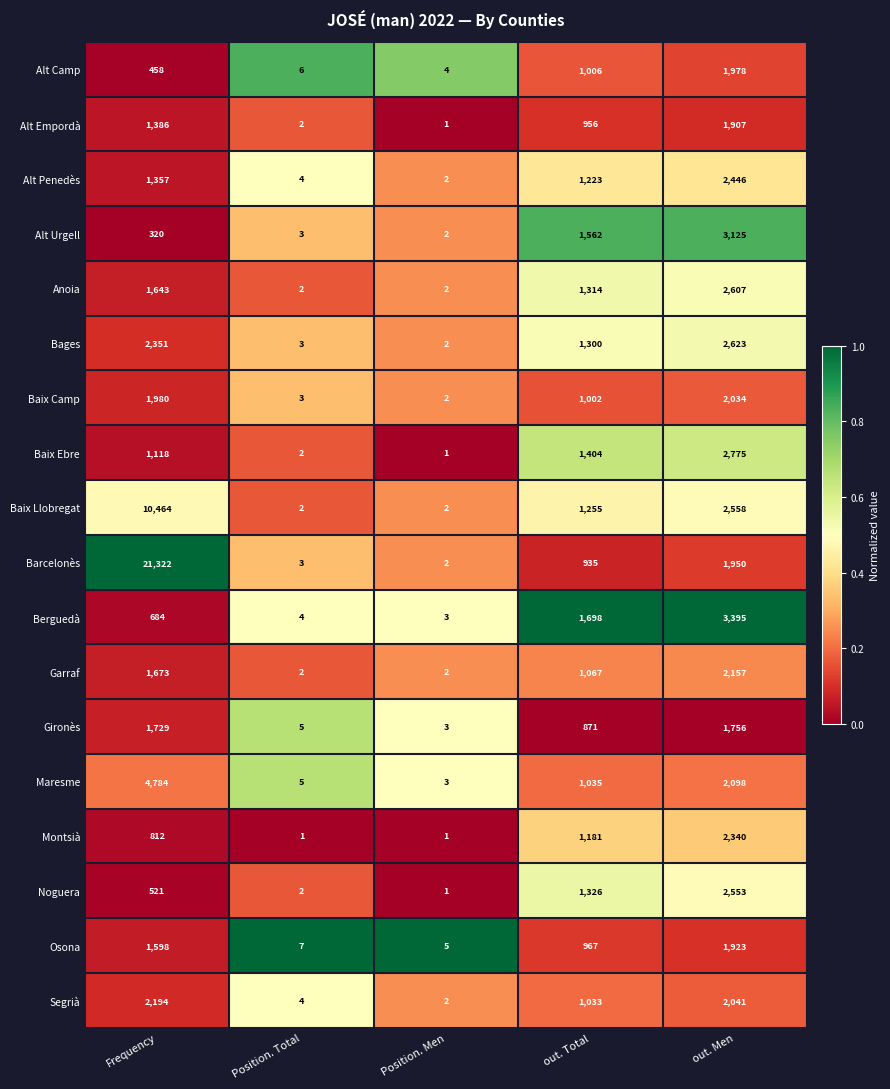

What is the maximum value for Barcelonès?

21322